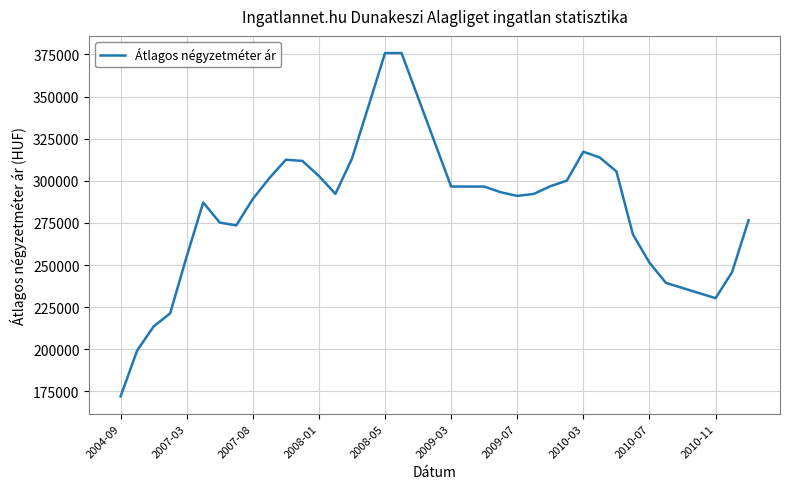

What is the smallest value displayed?

172000